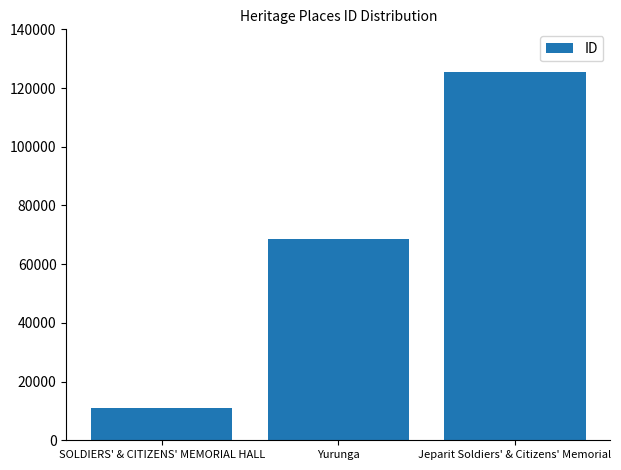

How many series are shown in this chart?

1